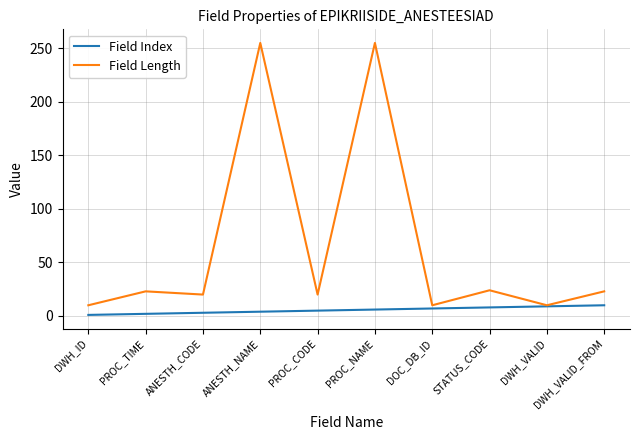

What is the lowest value of the Field Length series?

10